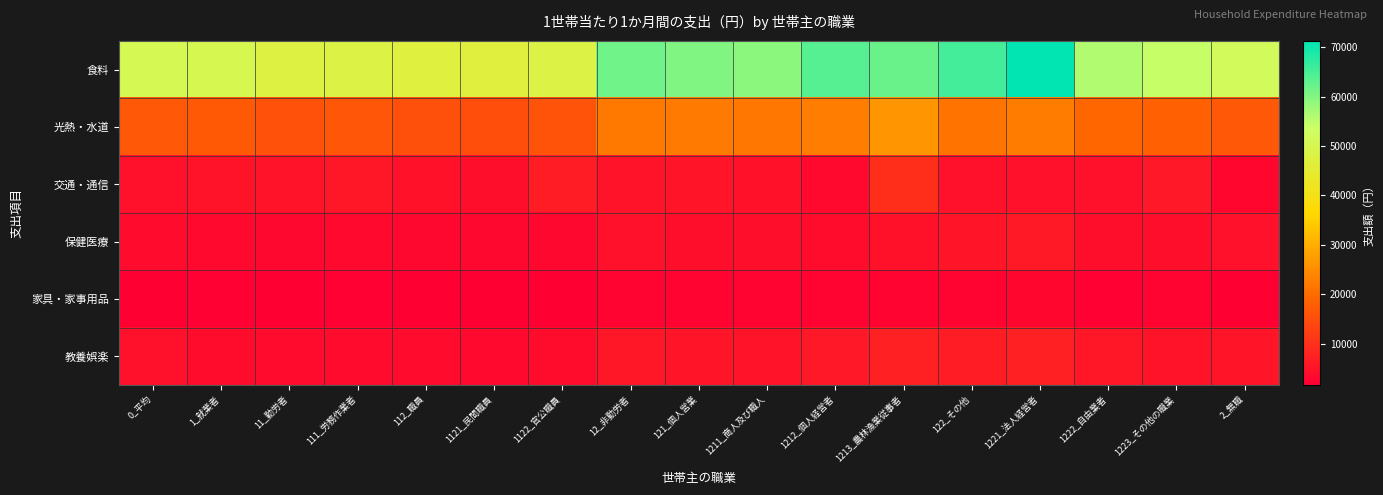

At how many categories does at least one series exceed 63705?

3